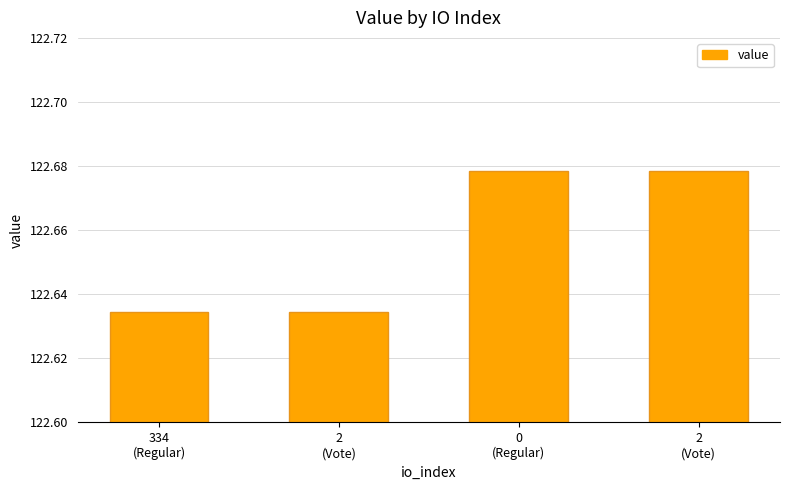

Between 0
(Regular) and 334
(Regular), which is larger?

0
(Regular)